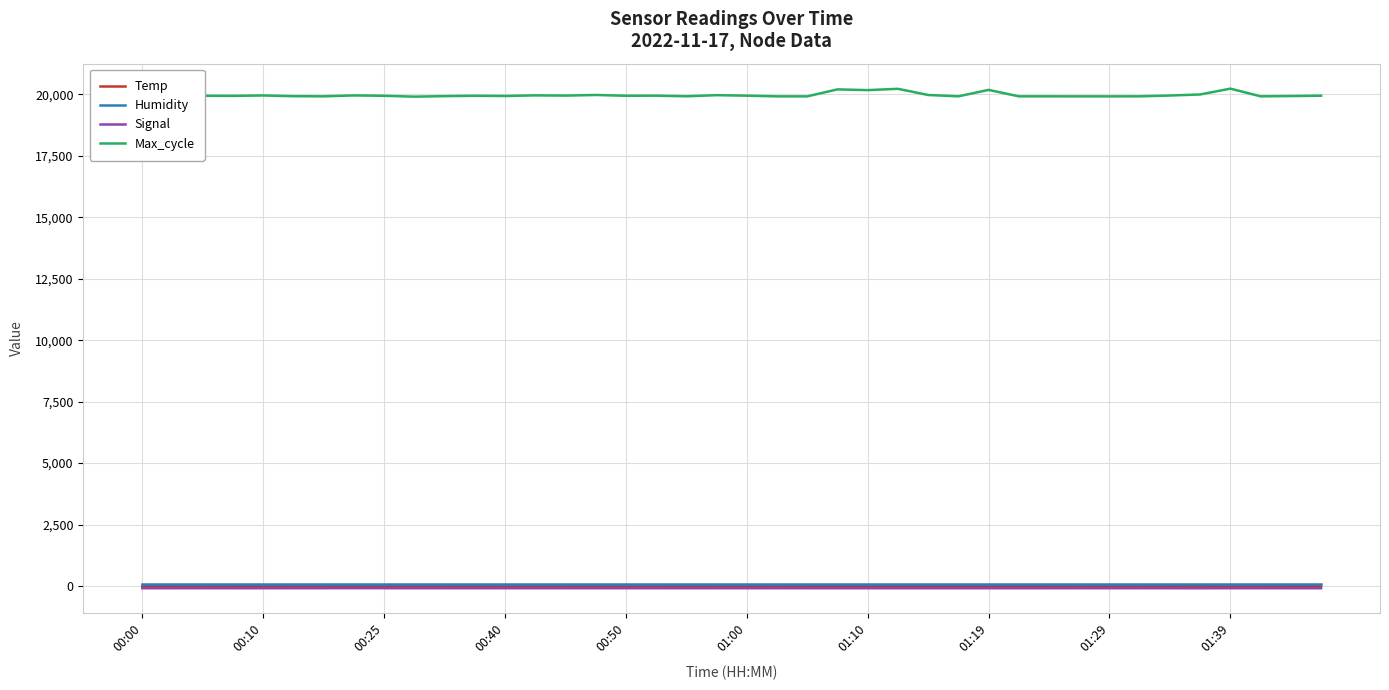

True or false: Temp and Max_cycle cross at least once.

False